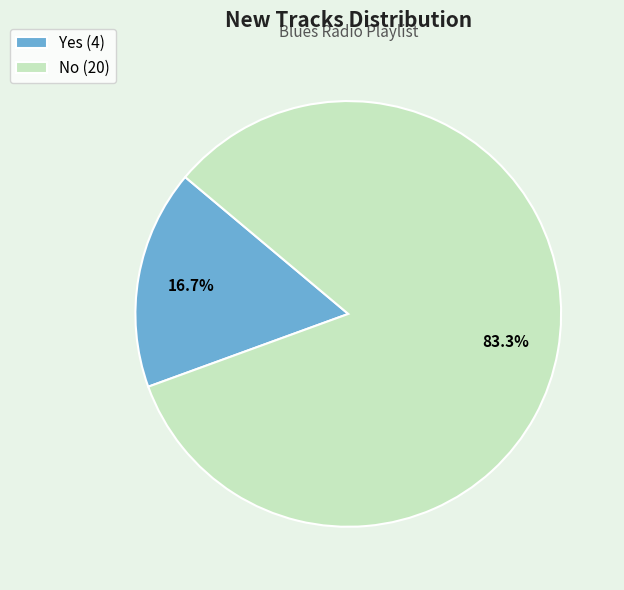

Rank the categories by value from lowest to highest.

Yes, No